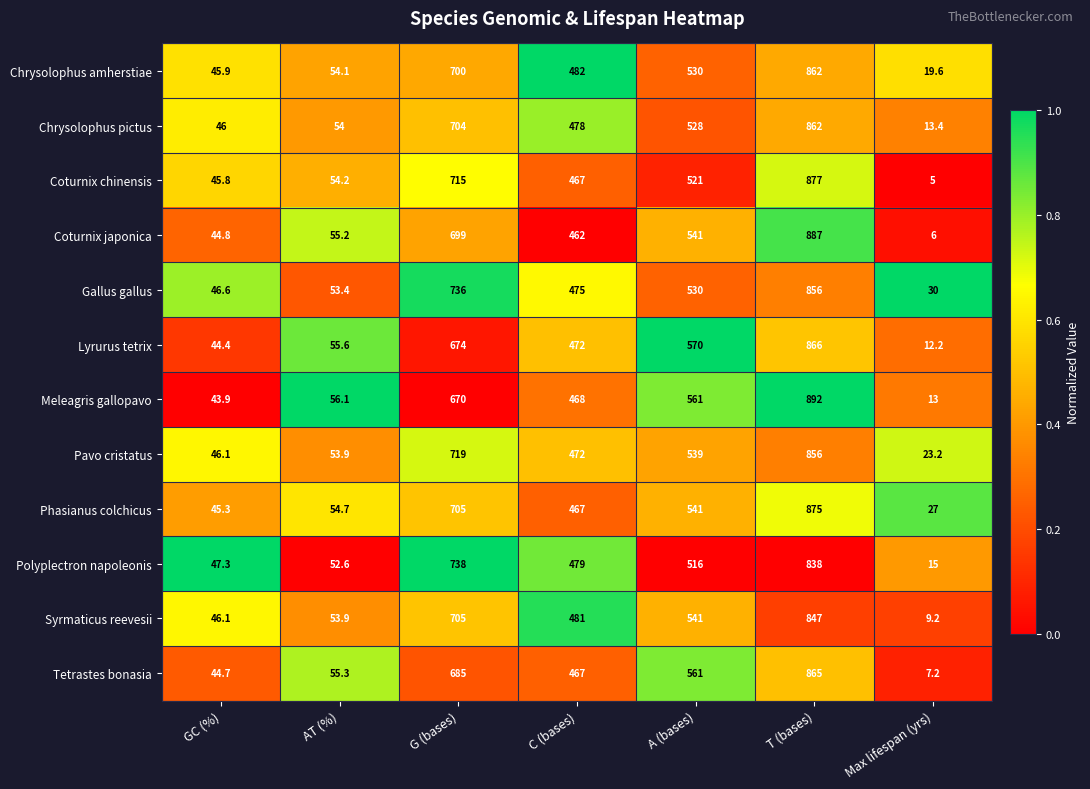

What is the average value of the Coturnix japonica series?

385.0